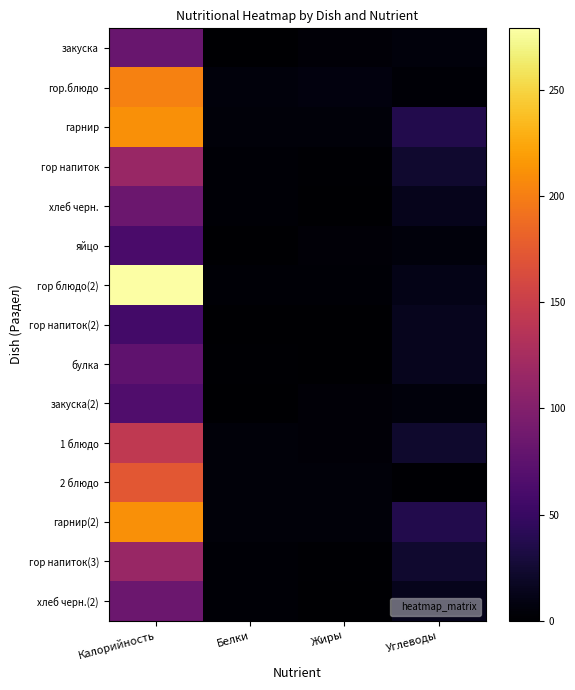

Rank the series by their maximum value, from highest to lowest.

гор блюдо(2), гарнир, гарнир(2), гор.блюдо, 2 блюдо, 1 блюдо, гор напиток, гор напиток(3), хлеб черн., хлеб черн.(2), закуска, булка, закуска(2), яйцо, гор напиток(2)